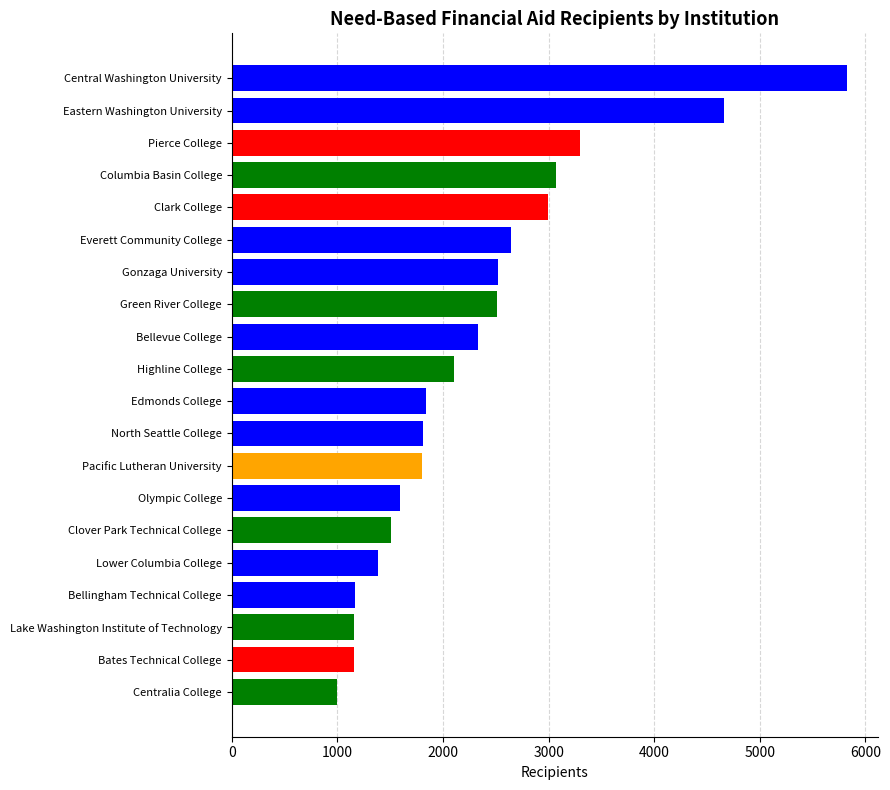

Are the bars grouped side by side (vs. stacked)?

No